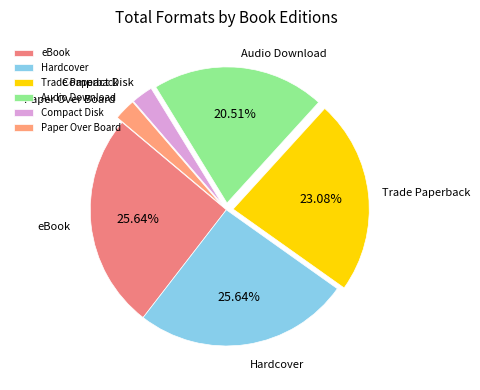

Is it true that eBook is 26% of the pie?

True